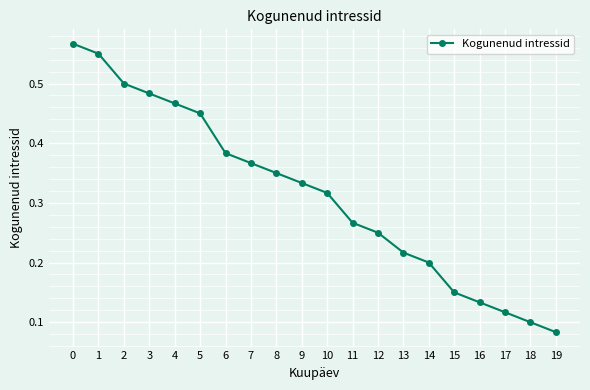

At which category does the chart reach its minimum across all series?

19